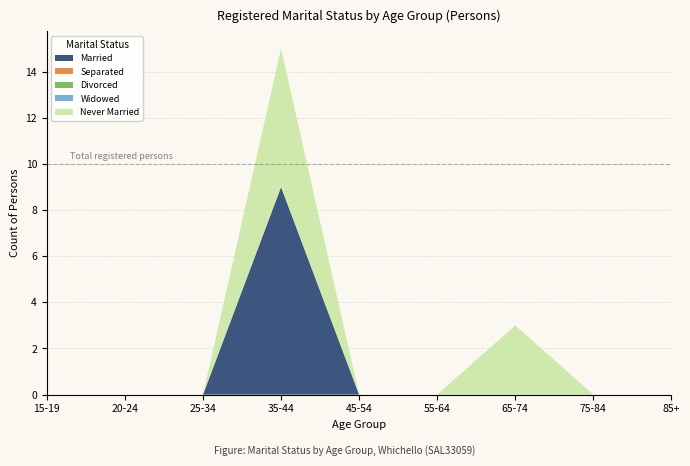

Reading left to right, extract all data points from this chart.

Married: 0	0	0	9	0	0	0	0	0
Separated: 0	0	0	0	0	0	0	0	0
Divorced: 0	0	0	0	0	0	0	0	0
Widowed: 0	0	0	0	0	0	0	0	0
Never Married: 0	0	0	6	0	0	3	0	0